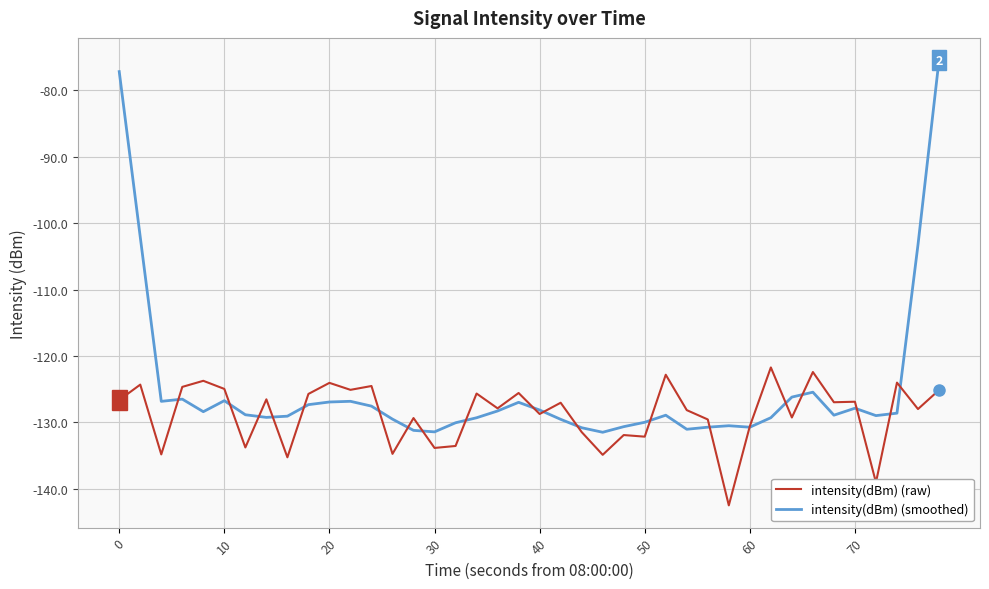

What is the greatest value displayed?

-75.4